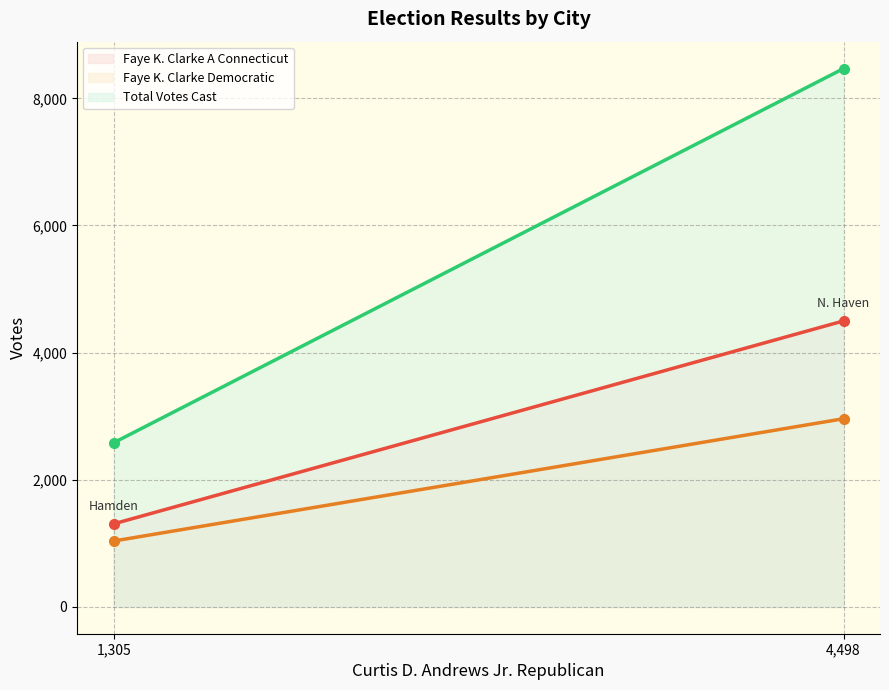

Count the number of categories in the chart.

2